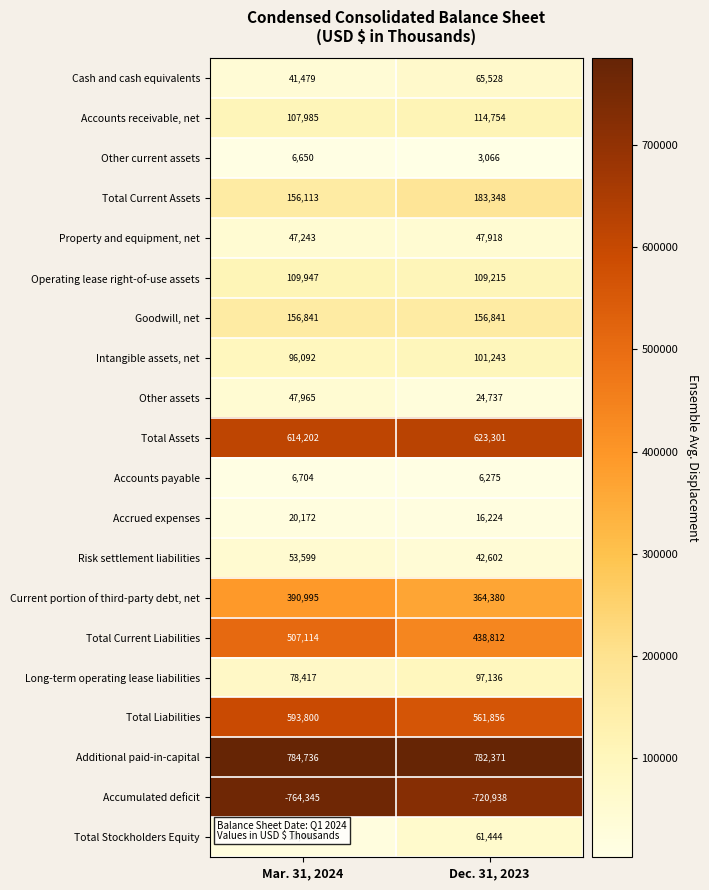

Between Mar. 31, 2024 and Dec. 31, 2023, which series saw the biggest shift?

Total Current Liabilities